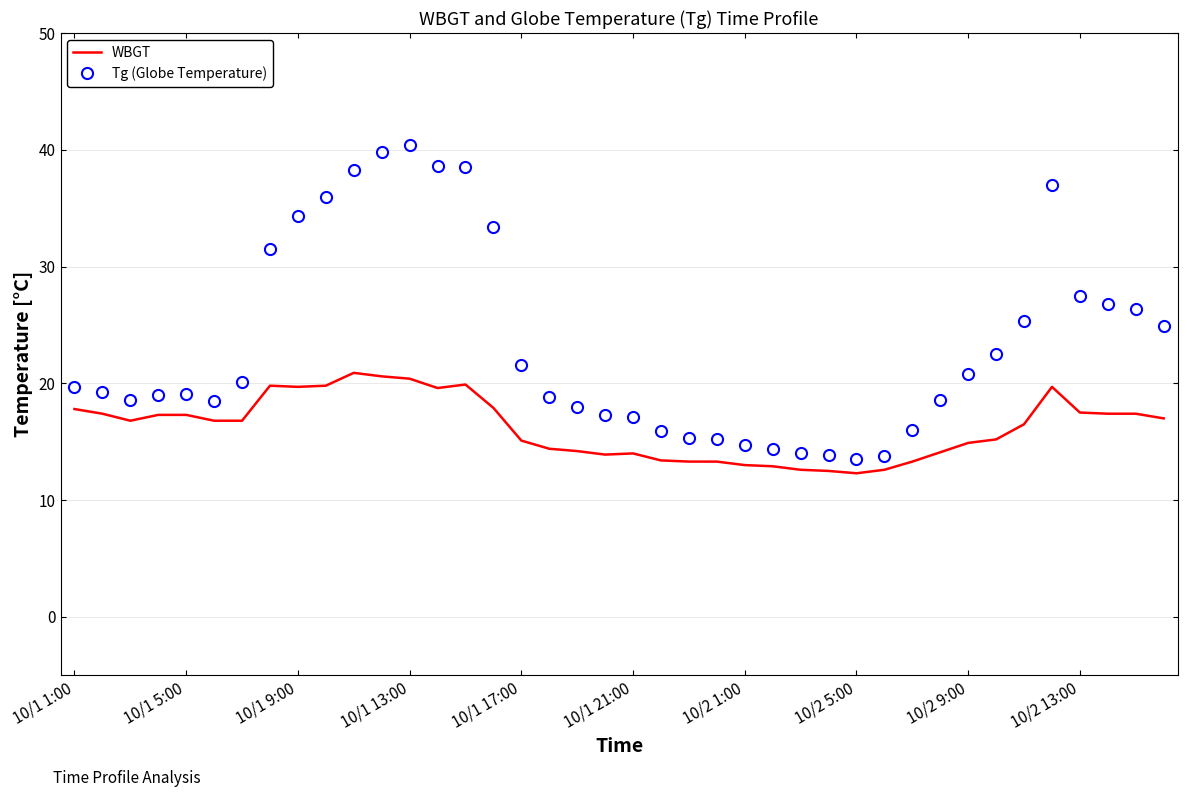

Which series has the largest range (max minus min)?

Tg (Globe Temperature)